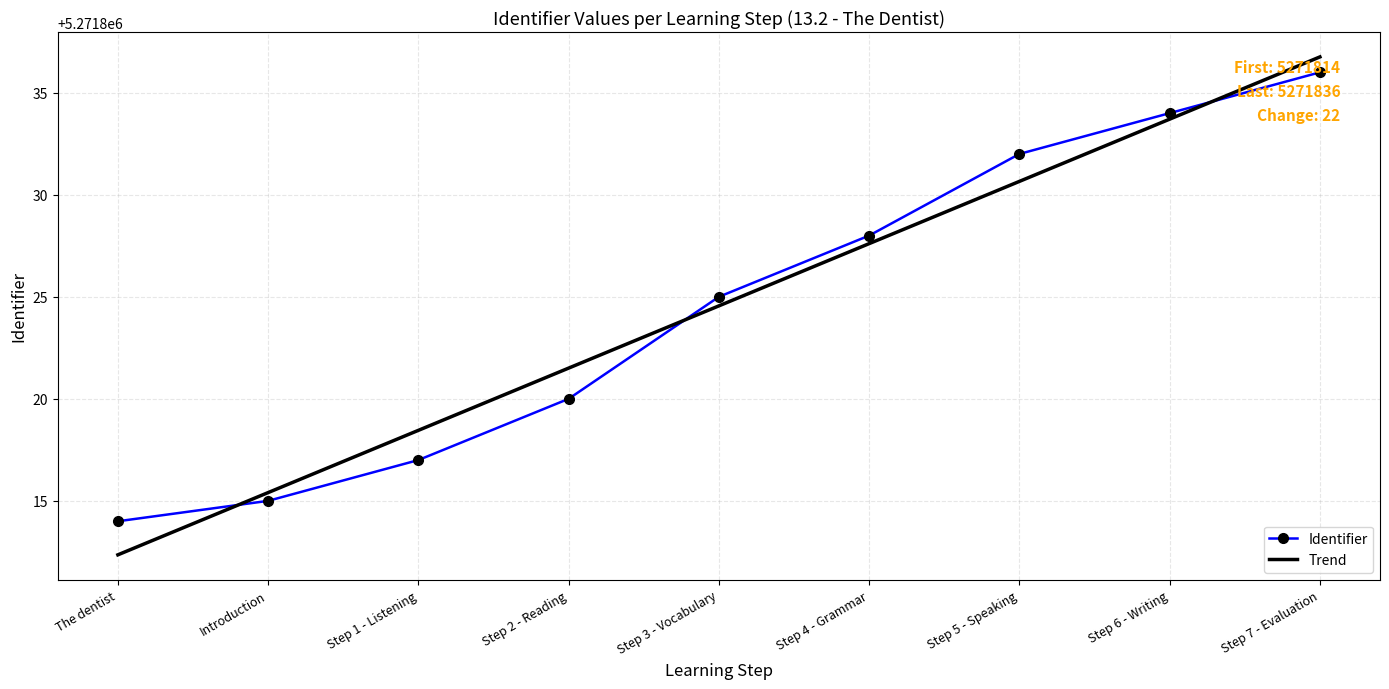

Rank the categories by Trend value from highest to lowest.

Step 7 - Evaluation, Step 6 - Writing, Step 5 - Speaking, Step 4 - Grammar, Step 3 - Vocabulary, Step 2 - Reading, Step 1 - Listening, Introduction, The dentist